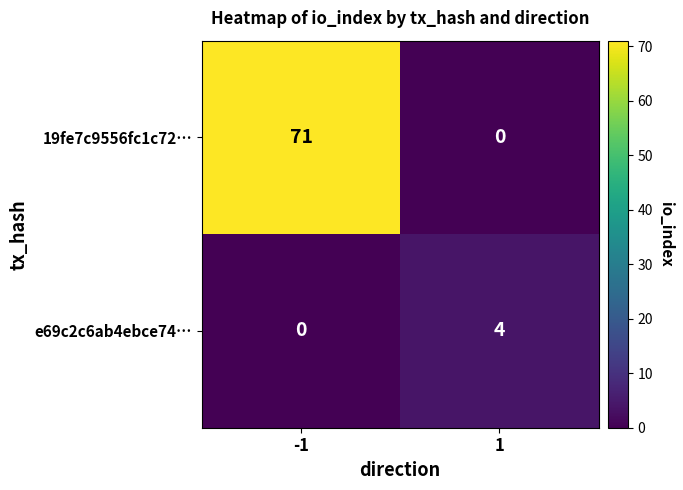

Which label corresponds to the largest value in the chart?

-1